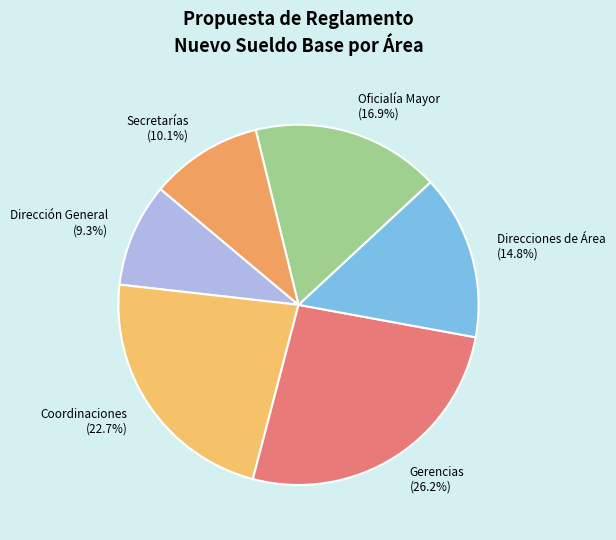

To the nearest percent, what is the average slice percentage?

17%